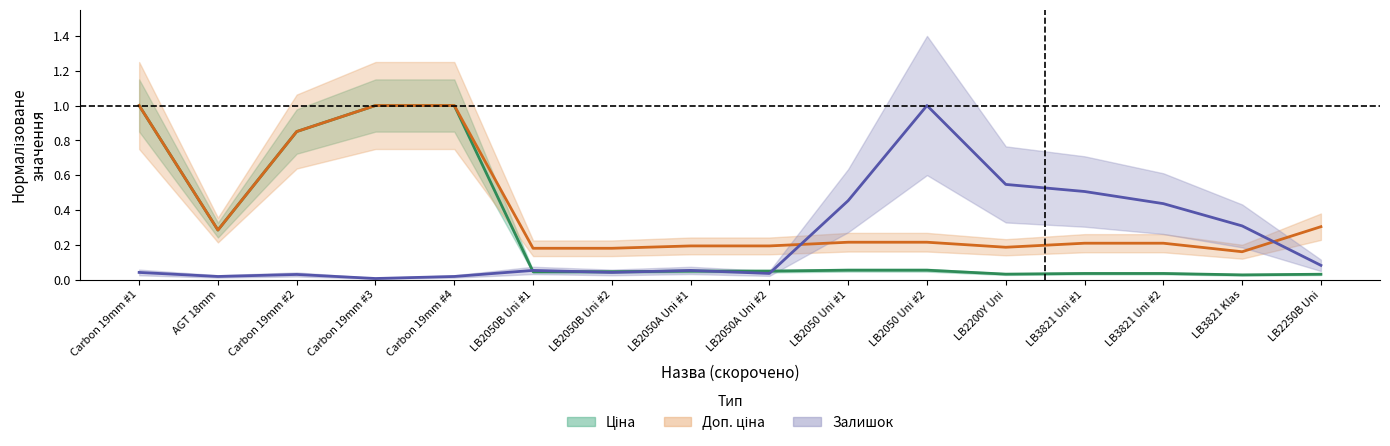

What are all the series names shown in the legend?

Ціна, Доп. ціна, Залишок